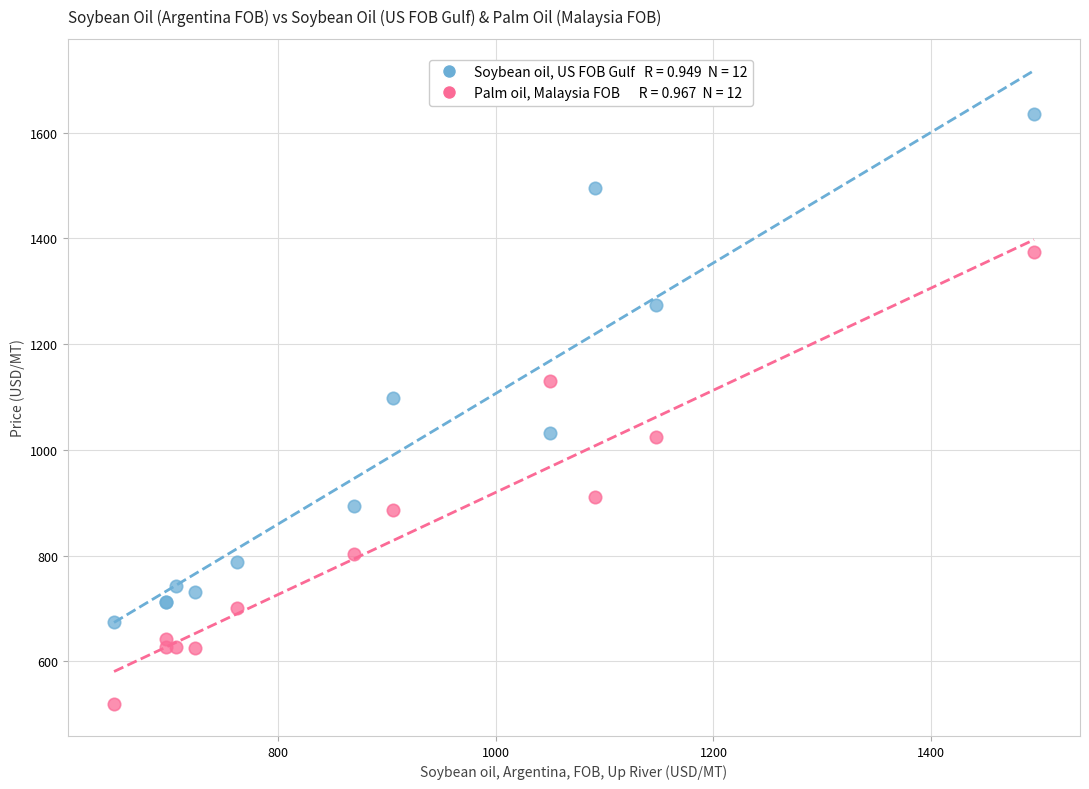

Across all series, what Y value is closest to 1076?

1097.4